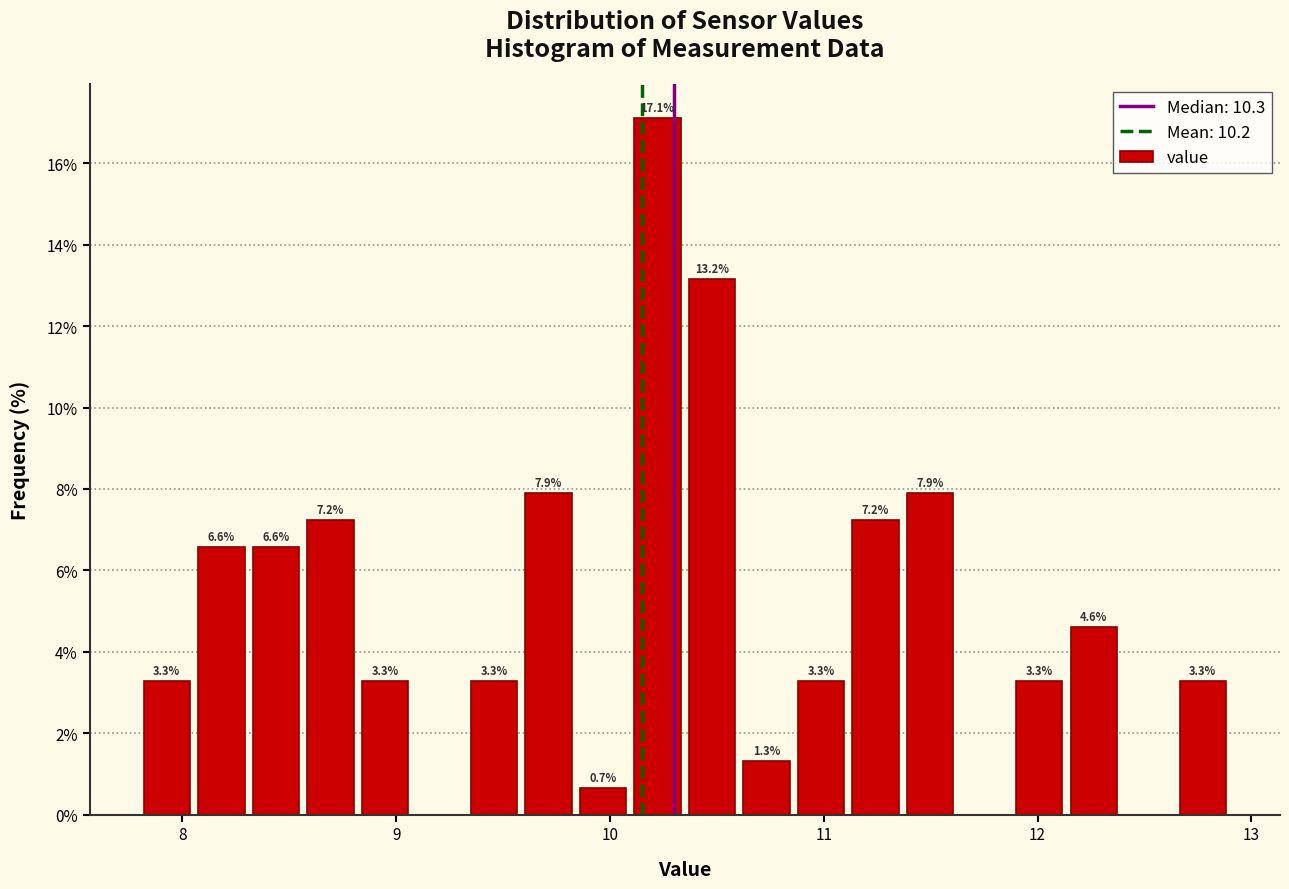

Read against the x-axis, roughly where is the centre of the tallest bar?

10.2